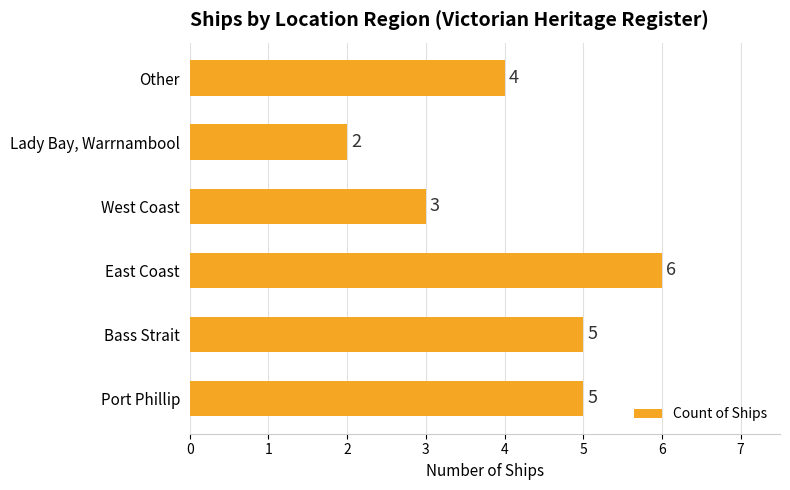

What is the difference between the second highest and minimum values?

3